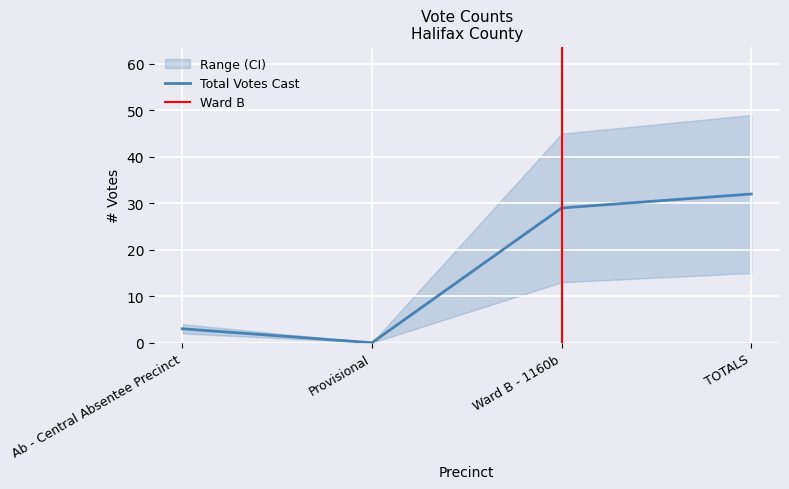

True or false: Total Votes Cast and Dennis Graham Witt cross at least once.

False